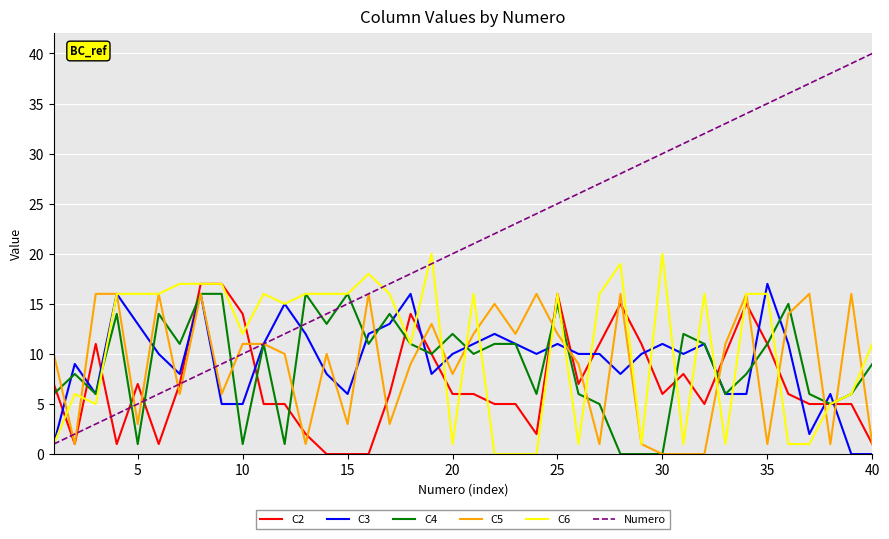

Reading right to left, transcribe all the data shown in this chart.

C2: 1	5	5	5	6	11	15	10	5	8	6	11	15	11	7	16	2	5	5	6	6	10	14	6	0	0	0	2	5	5	14	17	17	7	1	7	1	11	1	7
C3: 0	0	6	2	11	17	6	6	11	10	11	10	8	10	10	11	10	11	12	11	10	8	16	13	12	6	8	12	15	11	5	5	16	8	10	13	16	6	9	1
C4: 9	6	5	6	15	11	8	6	11	12	0	0	0	5	6	15	6	11	11	10	12	10	11	14	11	16	13	16	1	11	1	16	16	11	14	1	14	6	8	6
C5: 1	16	1	16	14	1	16	11	0	0	0	1	16	1	9	12	16	12	15	12	8	13	9	3	16	3	10	1	10	11	11	6	16	6	16	3	16	16	1	10
C6: 11	6	5	1	1	16	16	1	16	1	20	1	19	16	1	16	0	0	0	16	1	20	11	16	18	16	16	16	15	16	12	17	17	17	16	16	16	5	6	1
Numero: 40	39	38	37	36	35	34	33	32	31	30	29	28	27	26	25	24	23	22	21	20	19	18	17	16	15	14	13	12	11	10	9	8	7	6	5	4	3	2	1